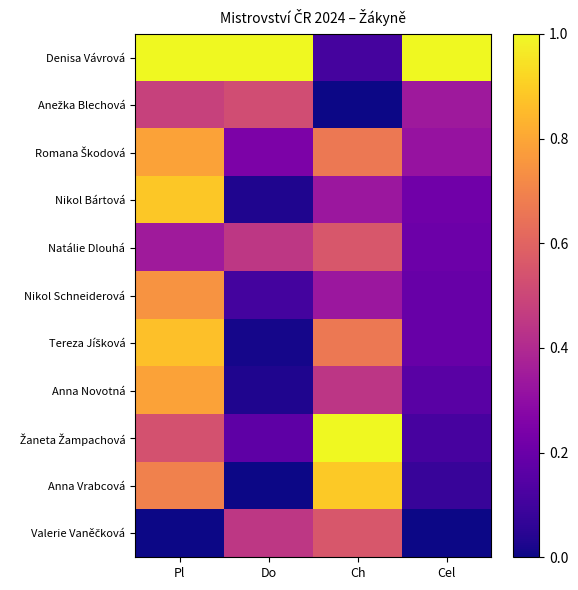

At which category is the sum across all series the highest?

Pl